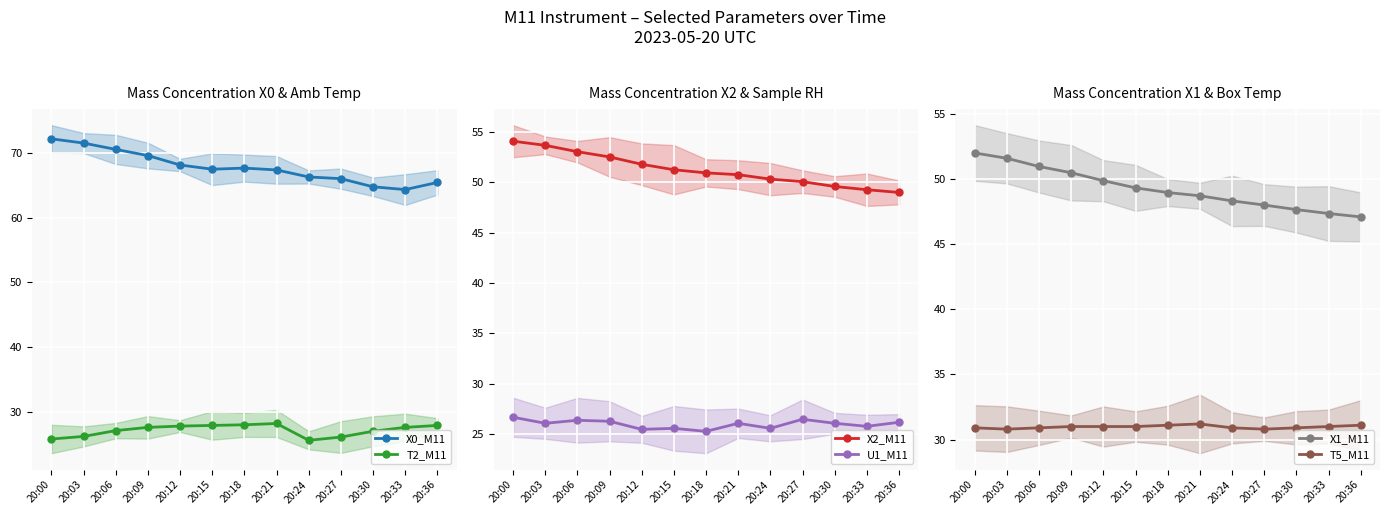

True or false: U1_M11 has a value of 26.1 at 20:30.

True